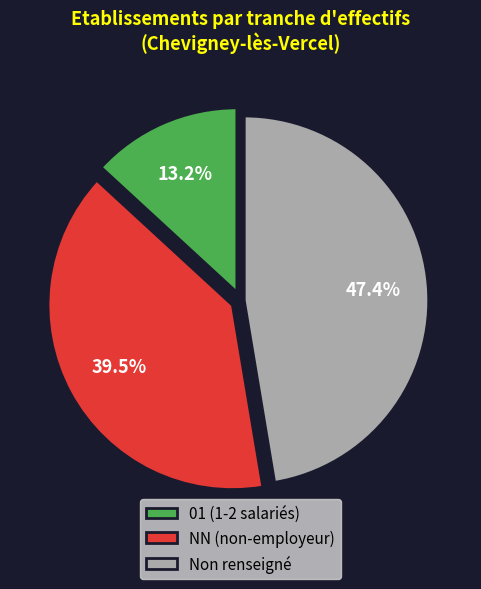

Rank the categories by value from highest to lowest.

Non renseigné, NN (non-employeur), 01 (1-2 salariés)